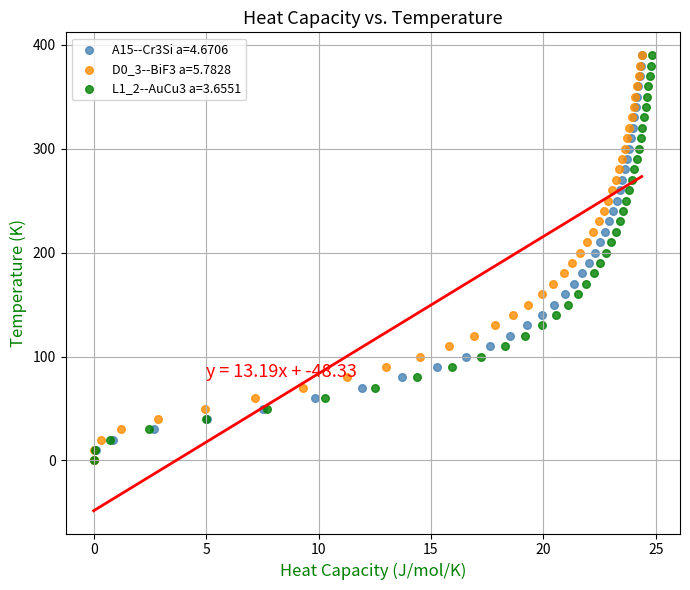

What are all the series names shown in the legend?

A15--Cr3Si a=4.6706, D0_3--BiF3 a=5.7828, L1_2--AuCu3 a=3.6551